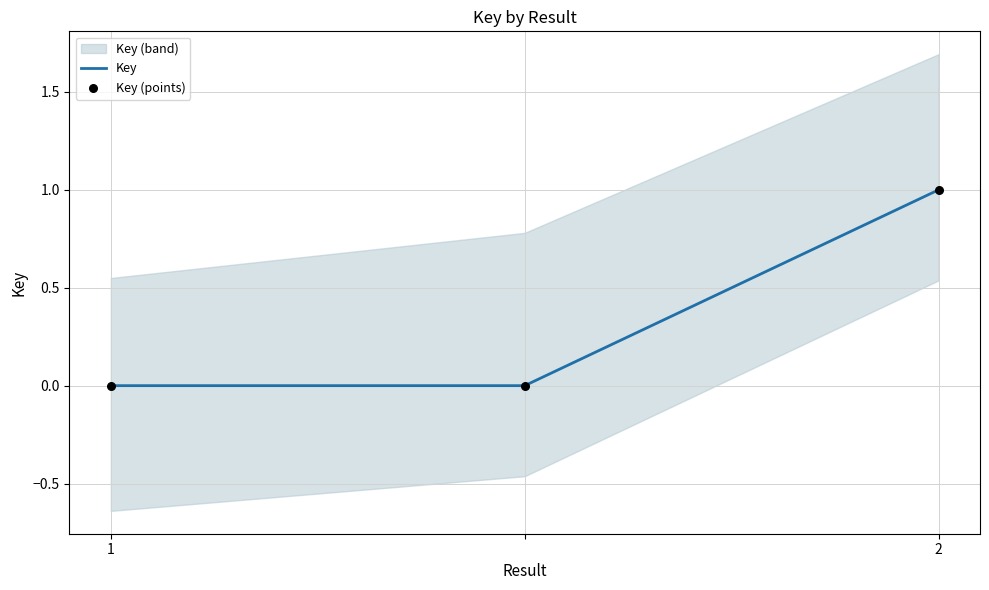

Which series has the widest spread of Y values?

Key